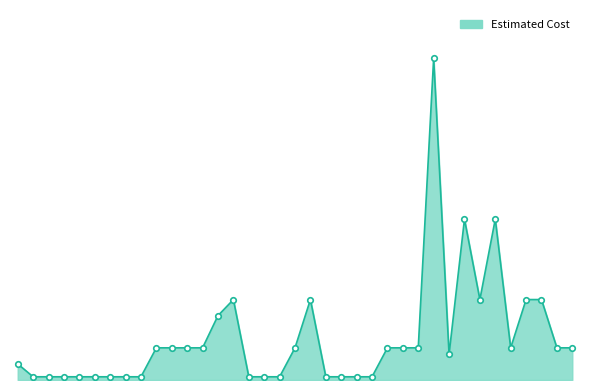

Does the chart display data point markers on the line(s)?

No